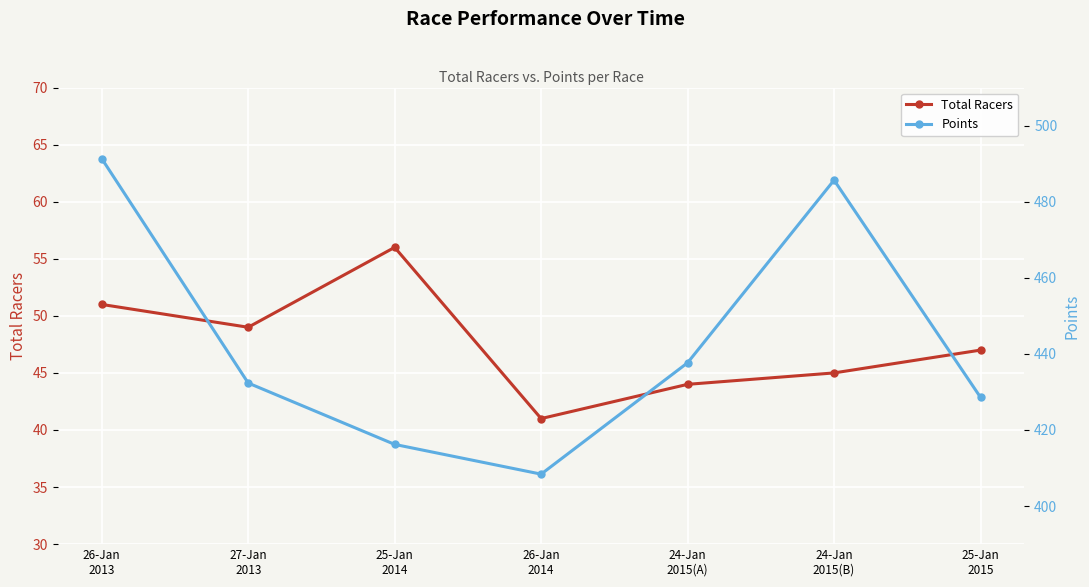

Reading left to right, extract all data points from this chart.

Total Racers: 51.0	49.0	56.0	41.0	44.0	45.0	47.0
Points: 491.3	432.3	416.2	408.4	437.7	485.7	428.6